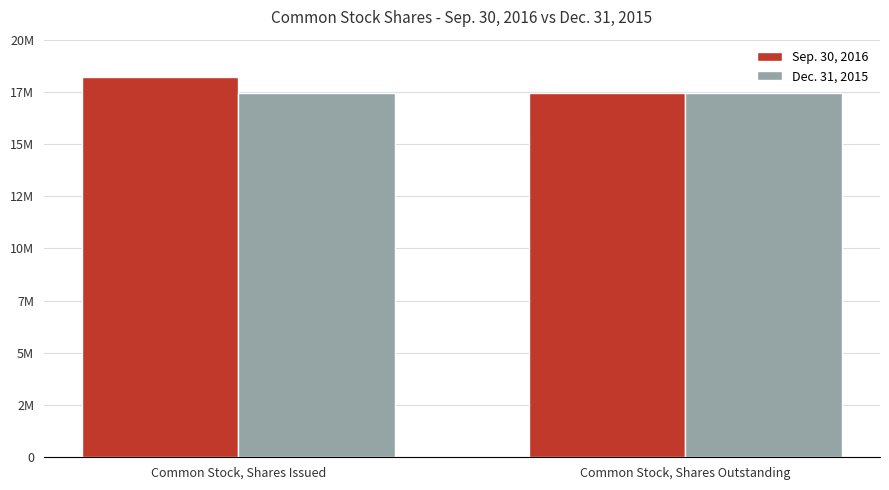

What is the greatest value displayed?

18211631